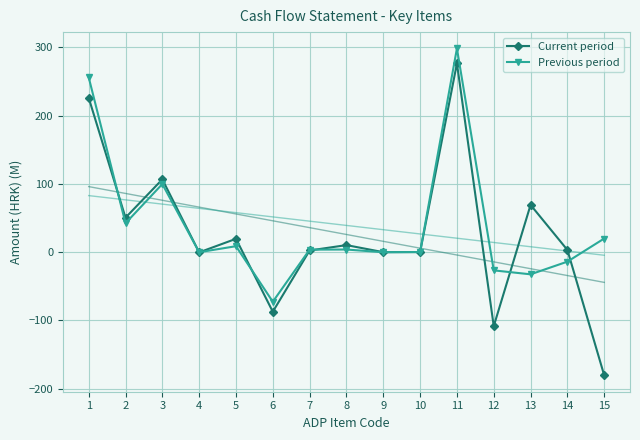

How many series are shown in this chart?

2